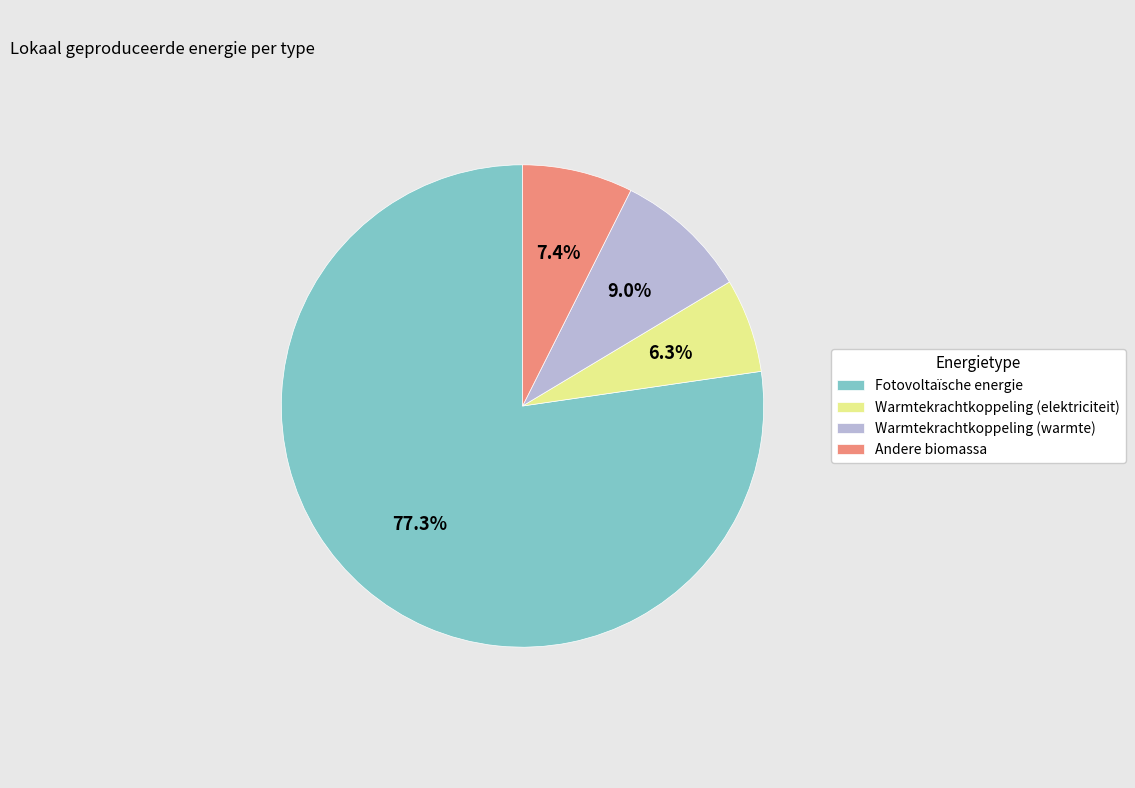

What percentage is the Warmtekrachtkoppeling (warmte) slice, to the nearest percent?

9%